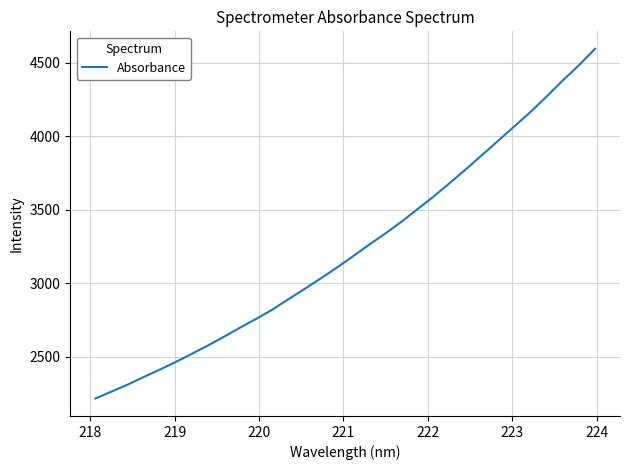

What is the difference between the maximum and second lowest values?

2330.7